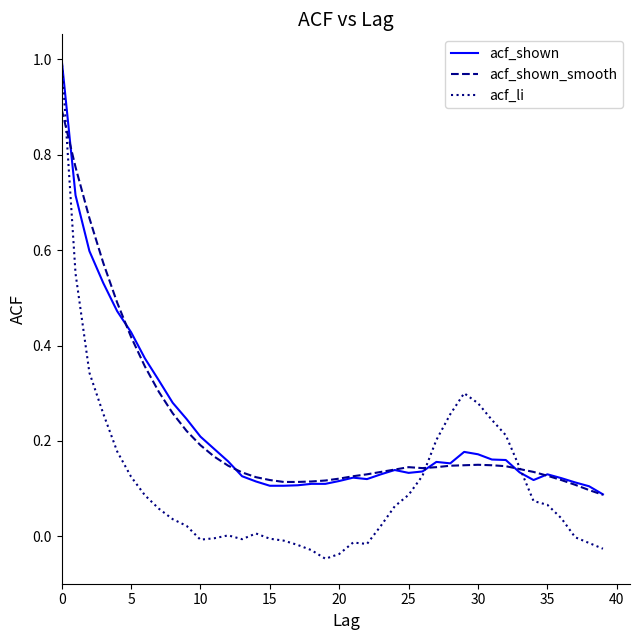

True or false: acf_shown_smooth has more than 0 interior local peaks.

True